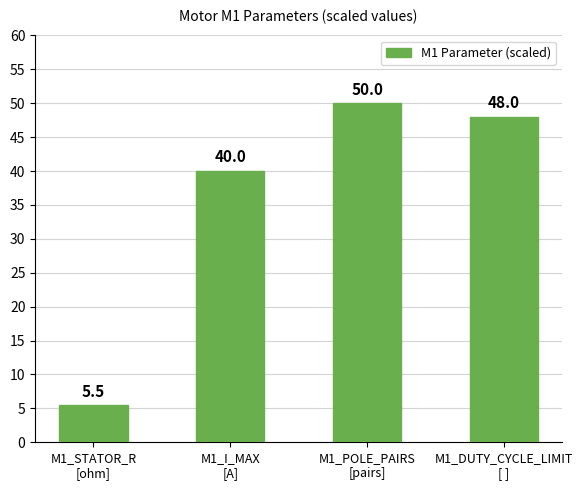

What is the smallest value displayed?

5.5